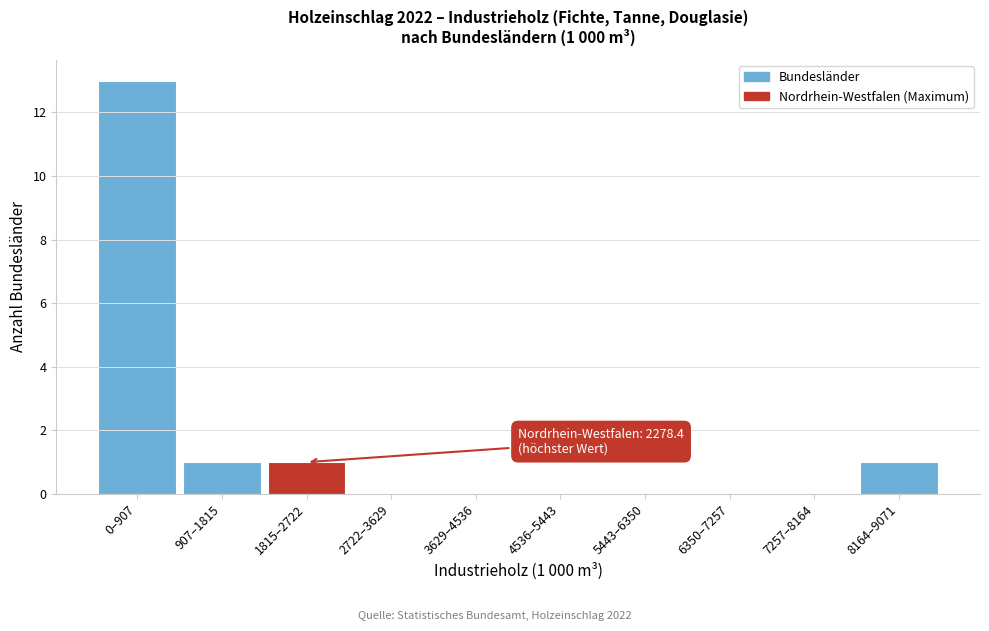

Reading left to right, extract all data points from this chart.

0–907=13	907–1815=1	1815–2722=1	2722–3629=0	3629–4536=0	4536–5443=0	5443–6350=0	6350–7257=0	7257–8164=0	8164–9071=1